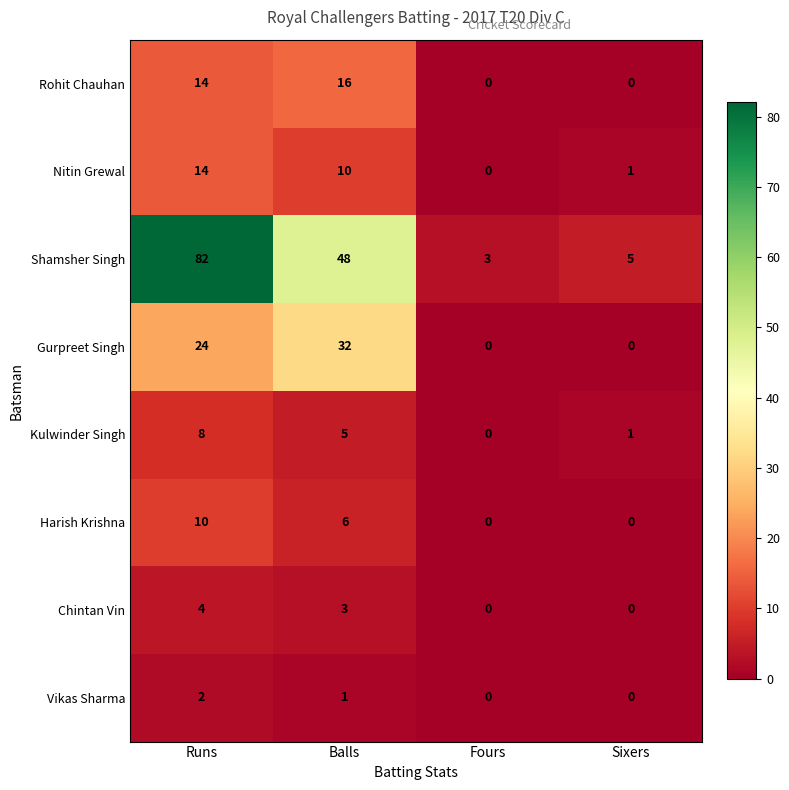

What is the approximate value of Gurpreet Singh at Balls?

32